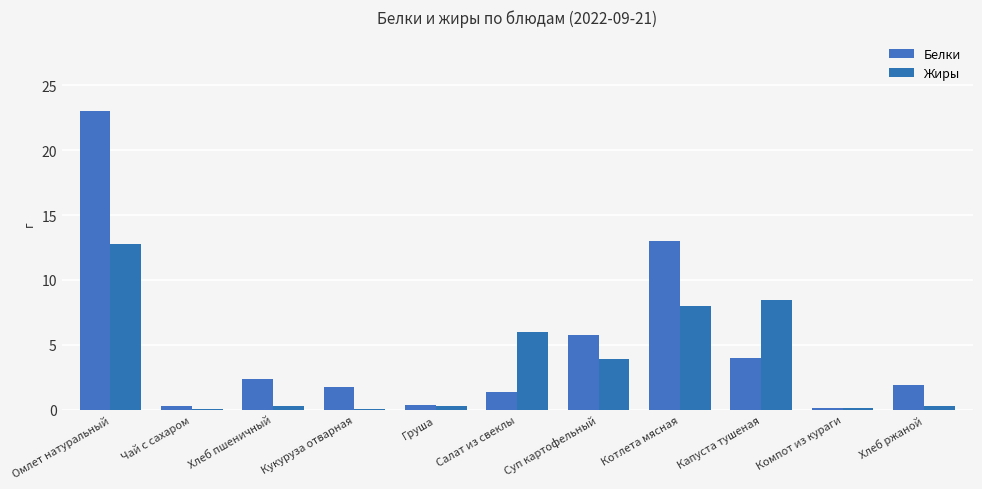

Count the number of data series in this chart.

2